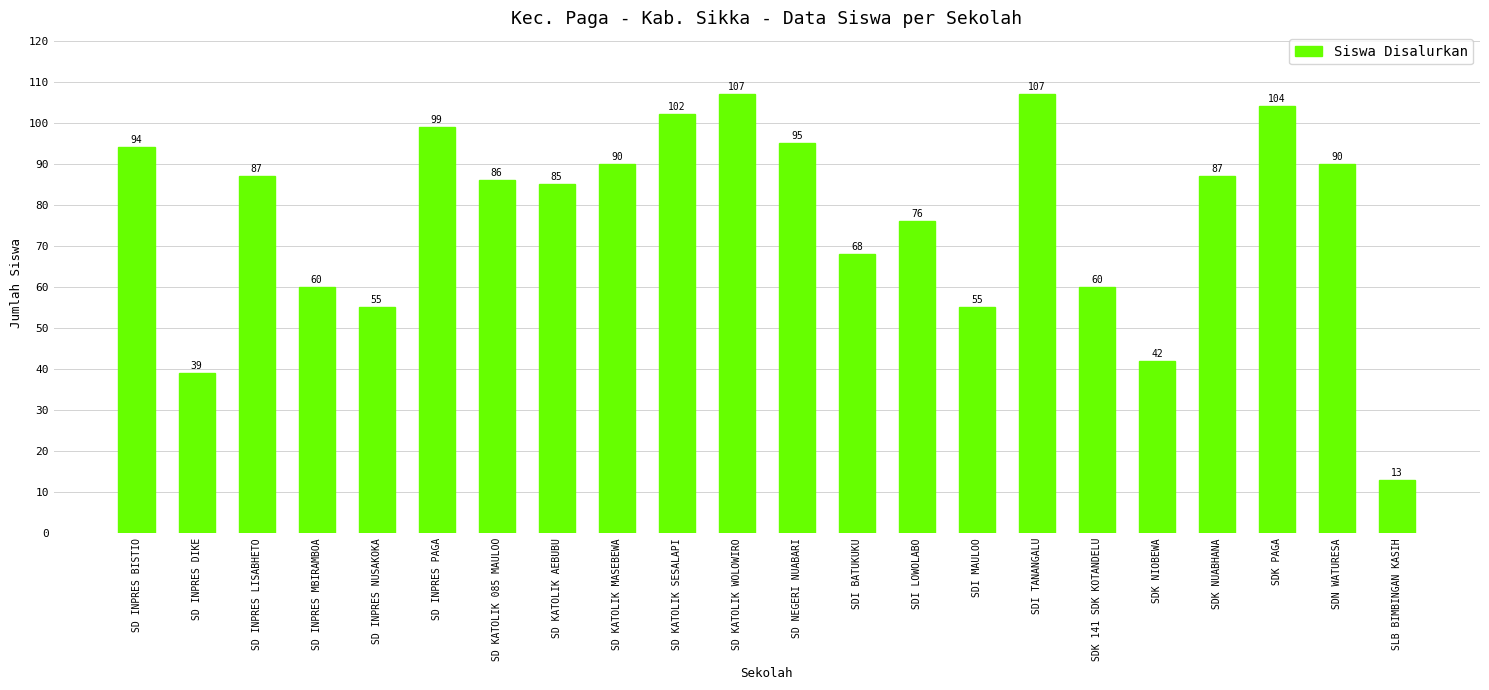

Reading left to right, transcribe all the data shown in this chart.

94	39	87	60	55	99	86	85	90	102	107	95	68	76	55	107	60	42	87	104	90	13